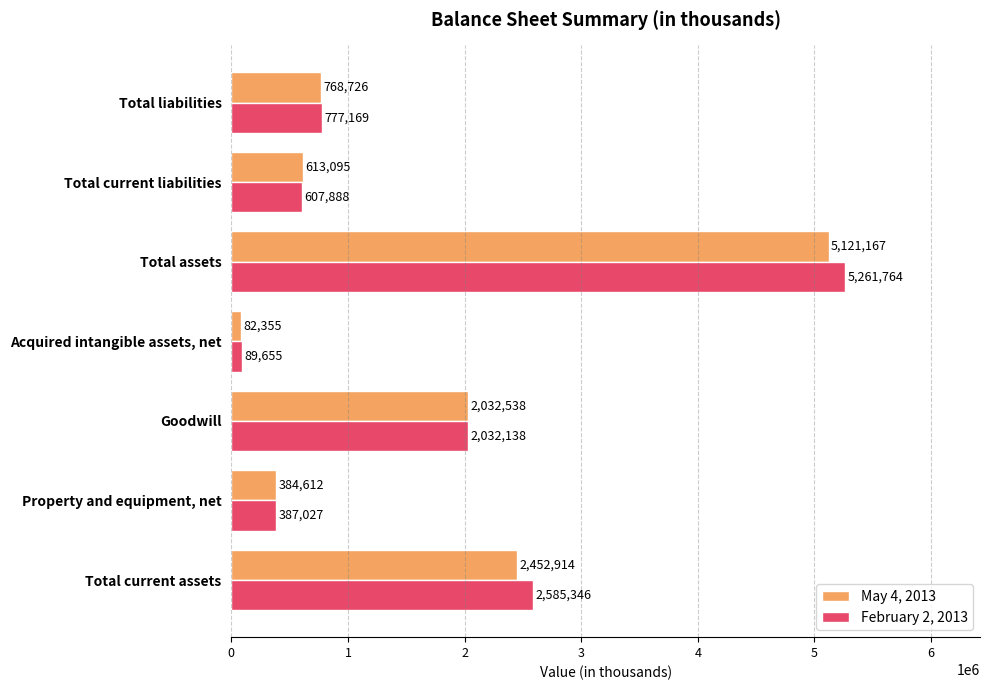

True or false: May 4, 2013 has a value of 82355 at Acquired intangible assets, net.

True